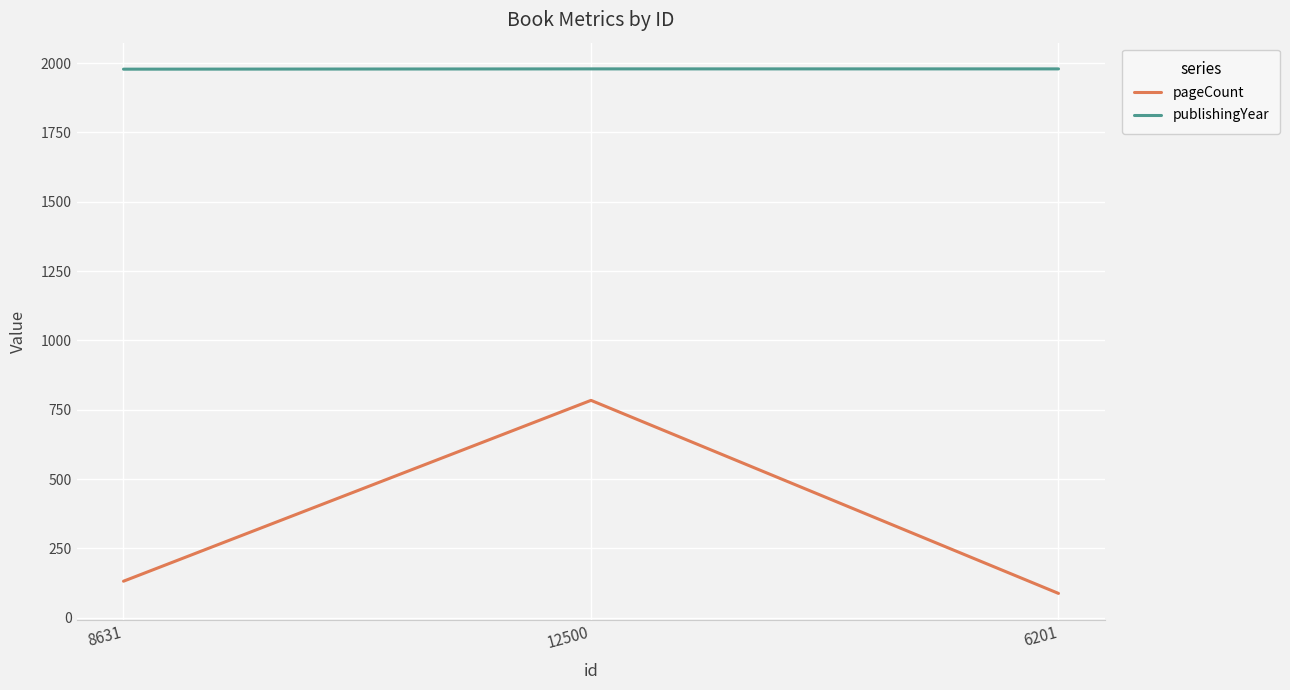

Is the value of pageCount at 6201 greater than the value of publishingYear at 6201?

No